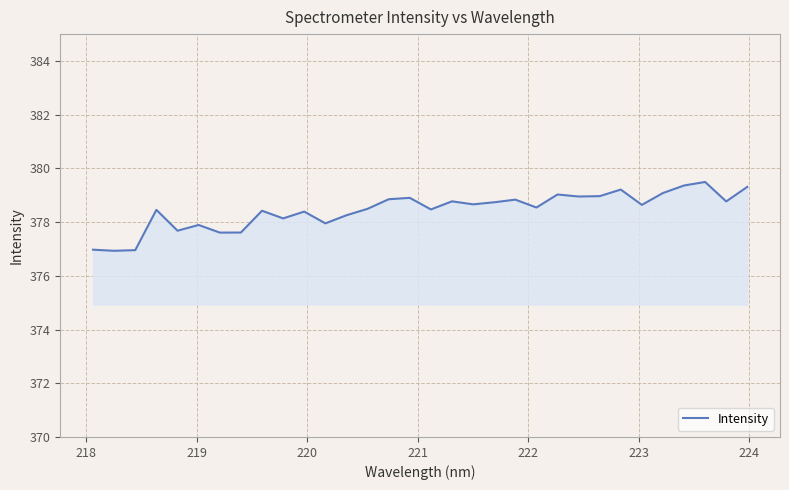

What is the smallest value displayed?

376.9